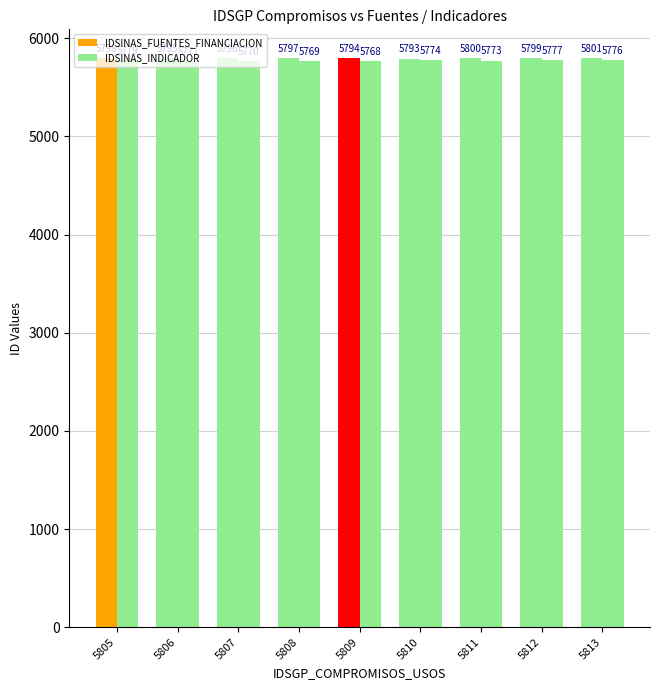

Which category has the highest value in the IDSINAS_INDICADOR series?

5805